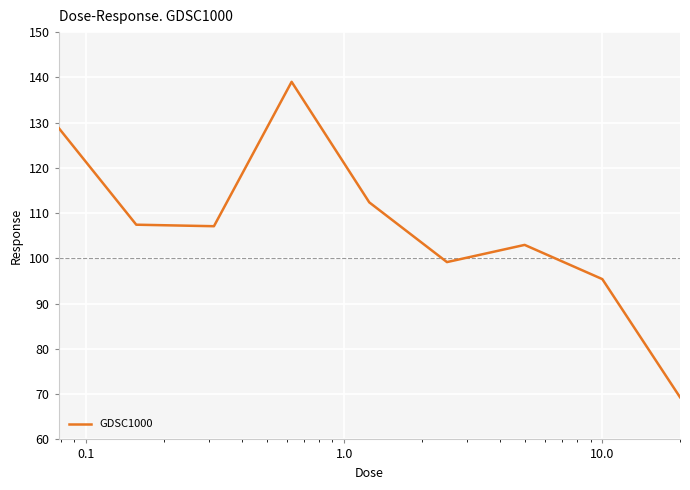

True or false: there are more than 2 points higher than both neighbors.

False